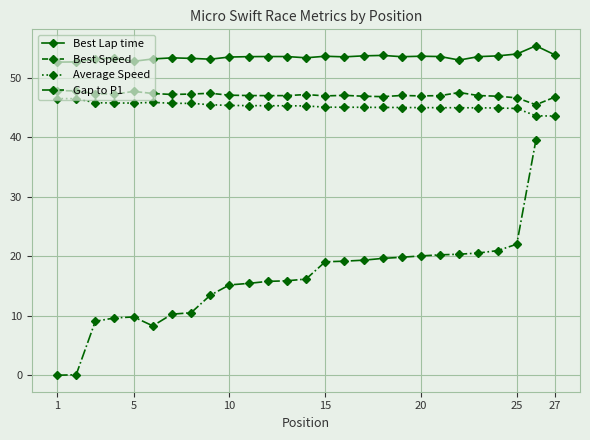

True or false: Best Speed and Average Speed cross at least once.

False